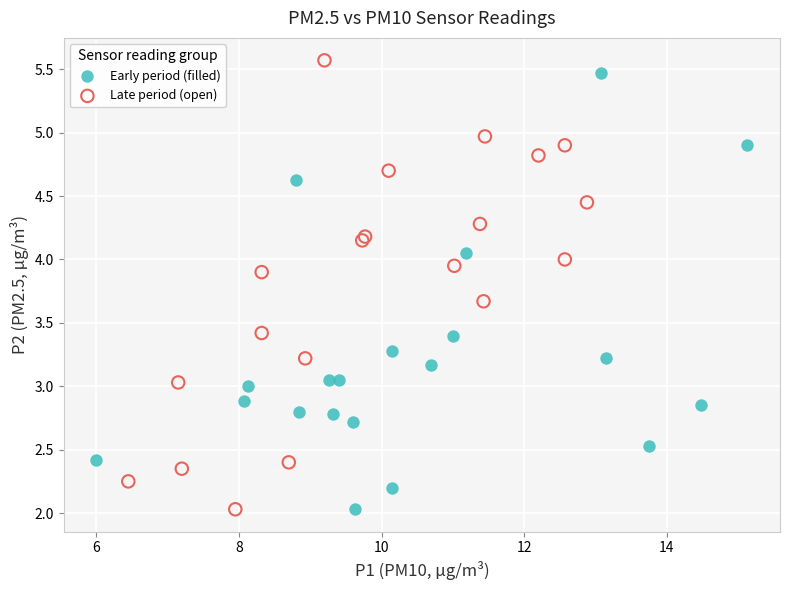

Which series reaches the maximum Y coordinate?

Late period (open)